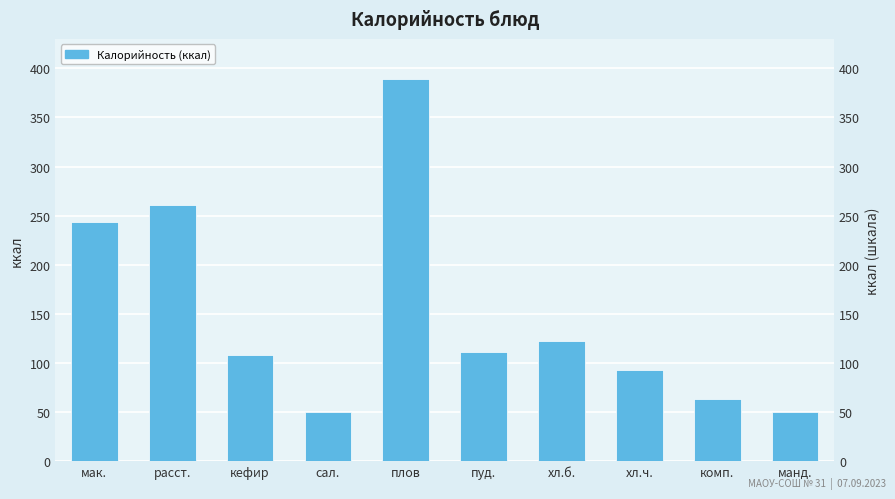

Which category has the lowest value across all series?

сал.